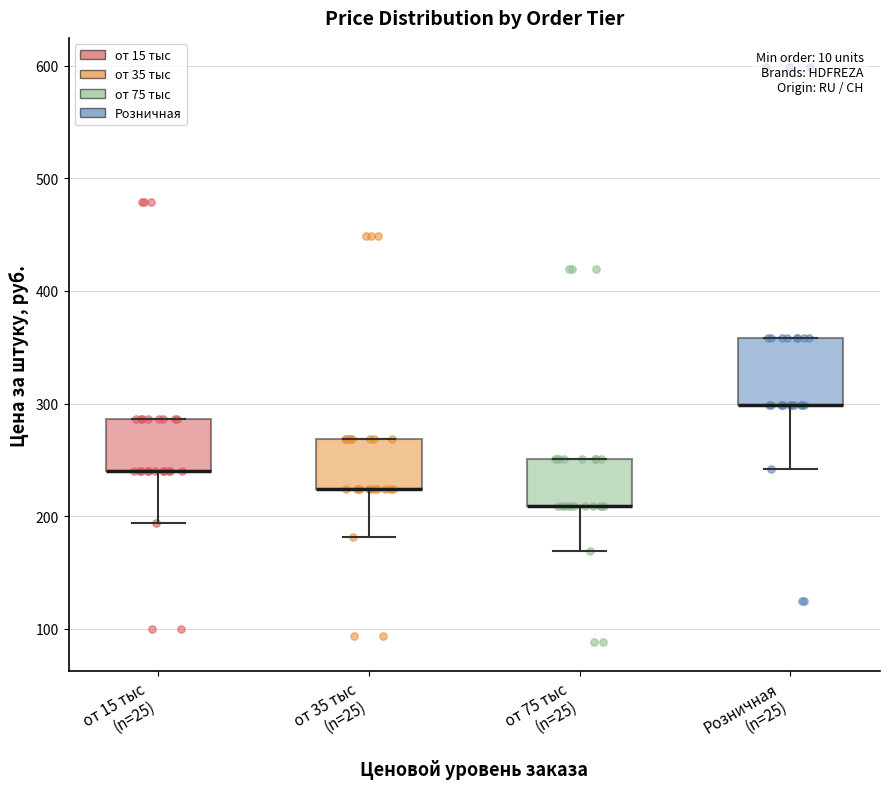

Comparing the boxes themselves (not the whiskers), which one is the tallest?

Розничная (n=25)